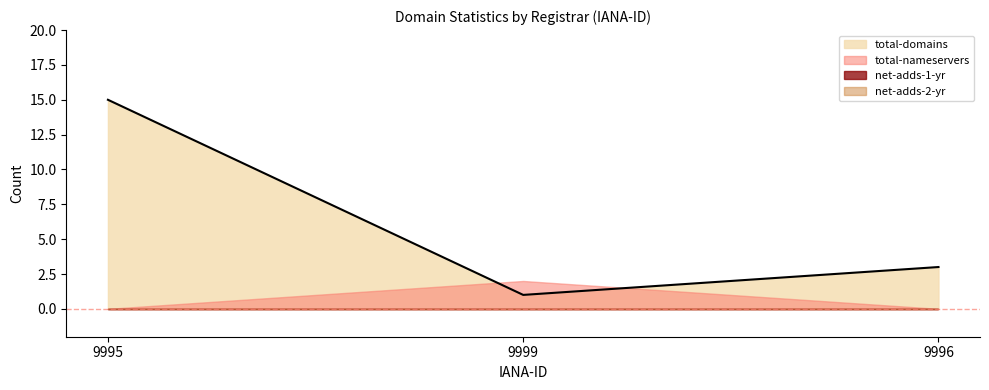

List the series in order of their peak value, highest first.

total-domains, total-nameservers, net-adds-1-yr, net-adds-2-yr